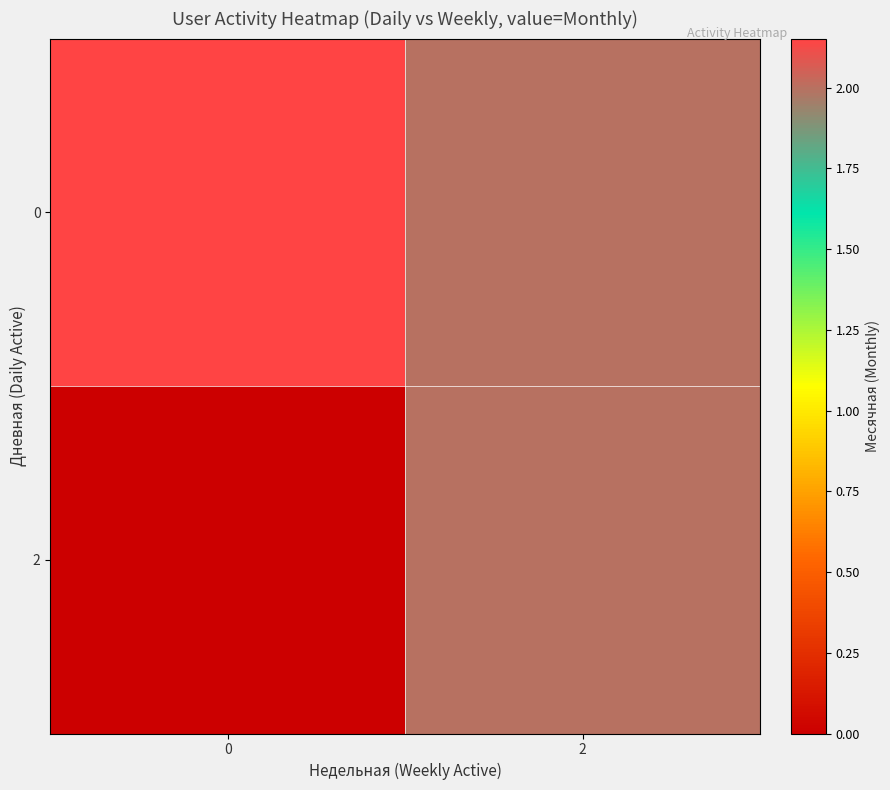

How many distinct data groups are displayed?

2